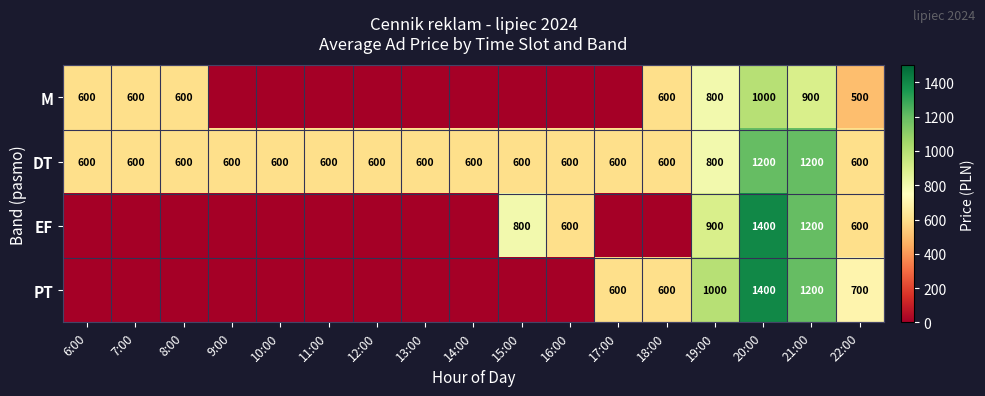

What is the sum of the DT values at 6:00 and 15:00?

1200